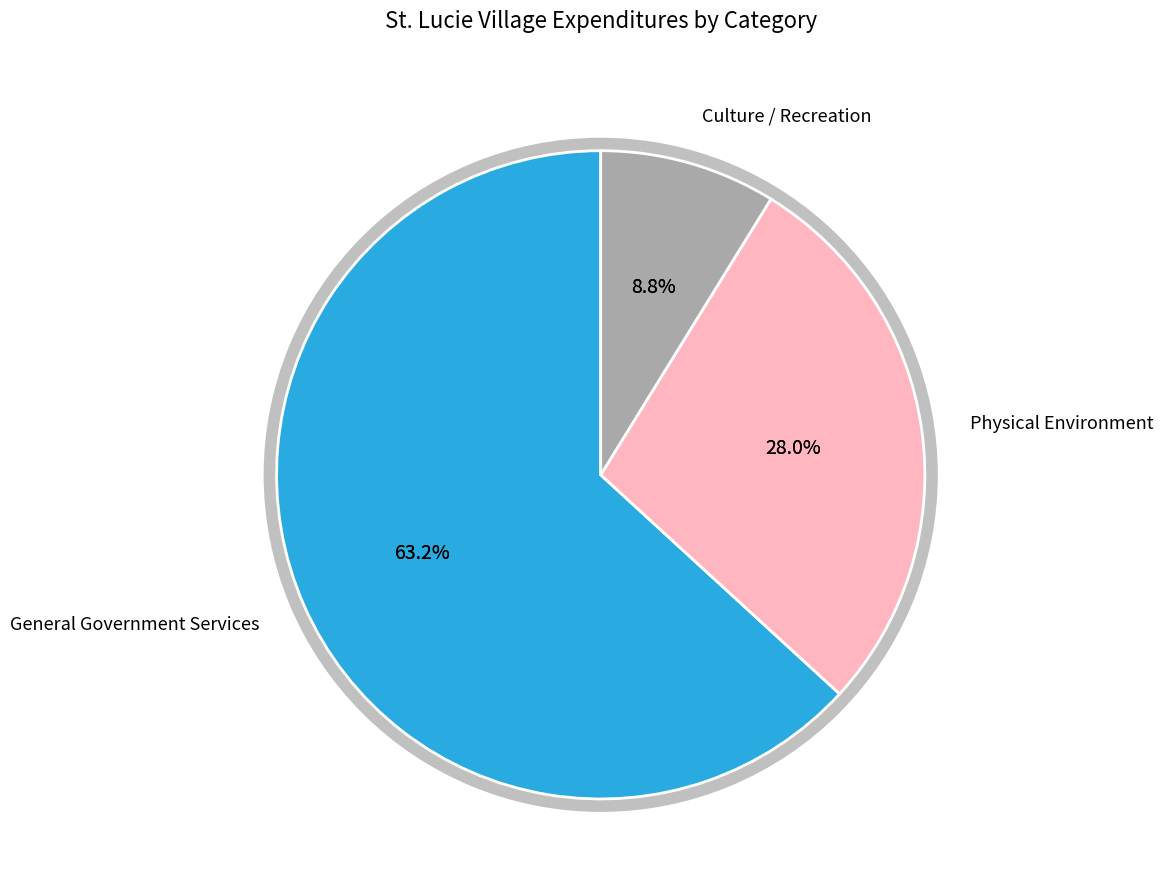

What percentage is NOT represented by General Government Services?

36.8%